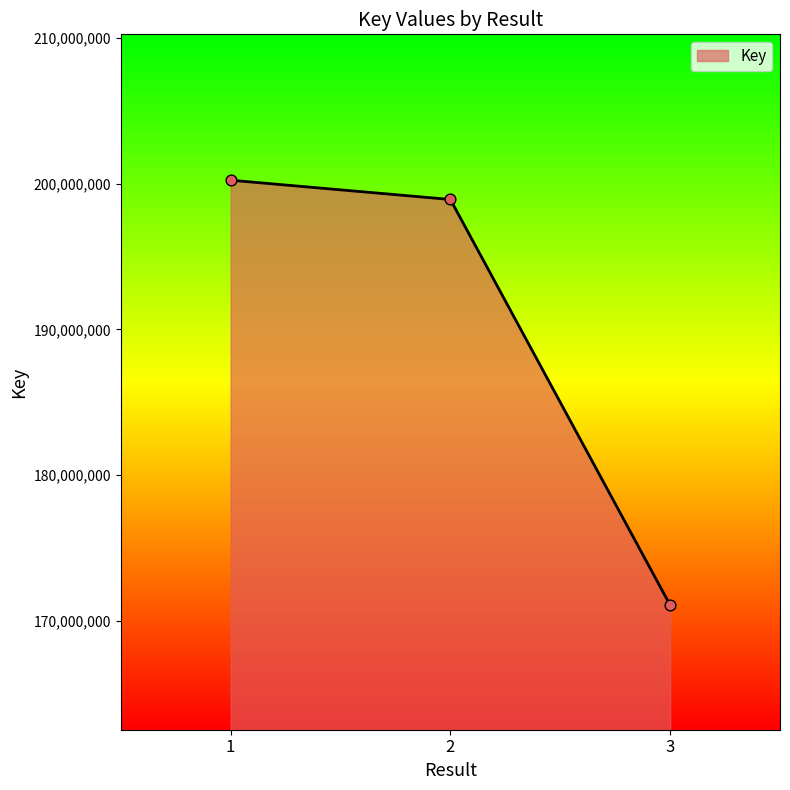

Approximately how many times larger is the value at 2 compared to 3?

1.2